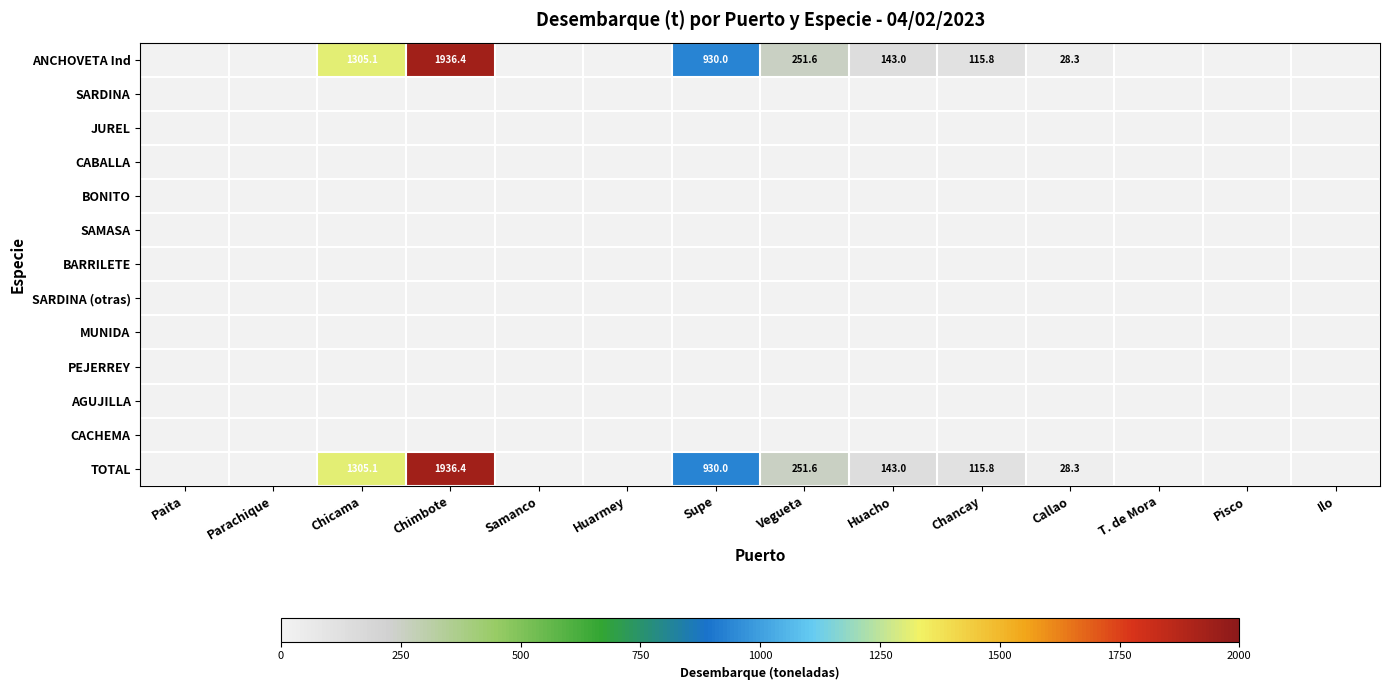

Is it true that ANCHOVETA Ind equals 1936.4 at Chimbote?

True